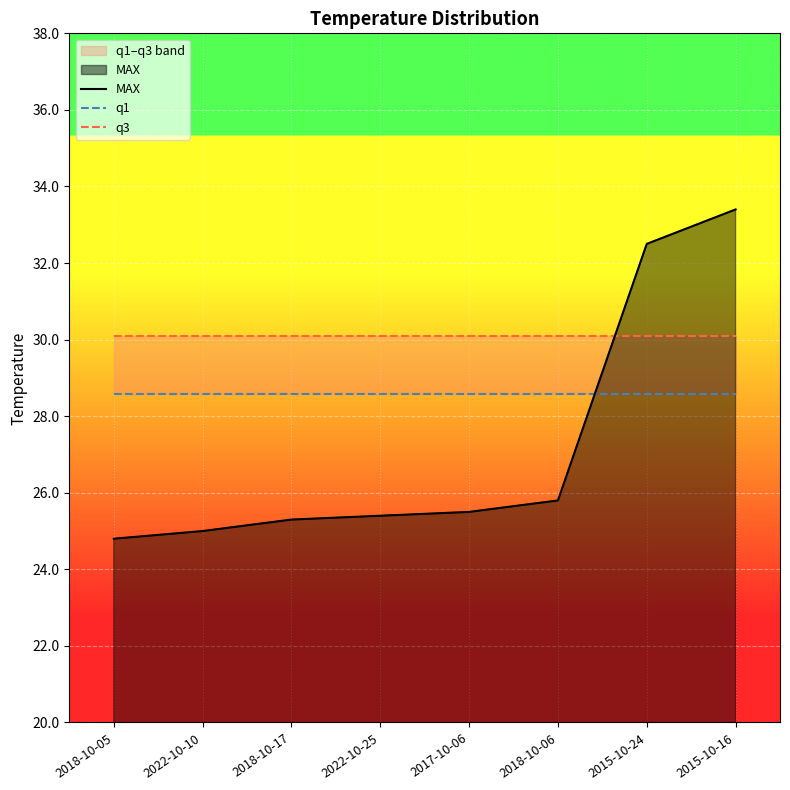

True or false: q3 has a value of 30.1 at 2015-10-24.

True